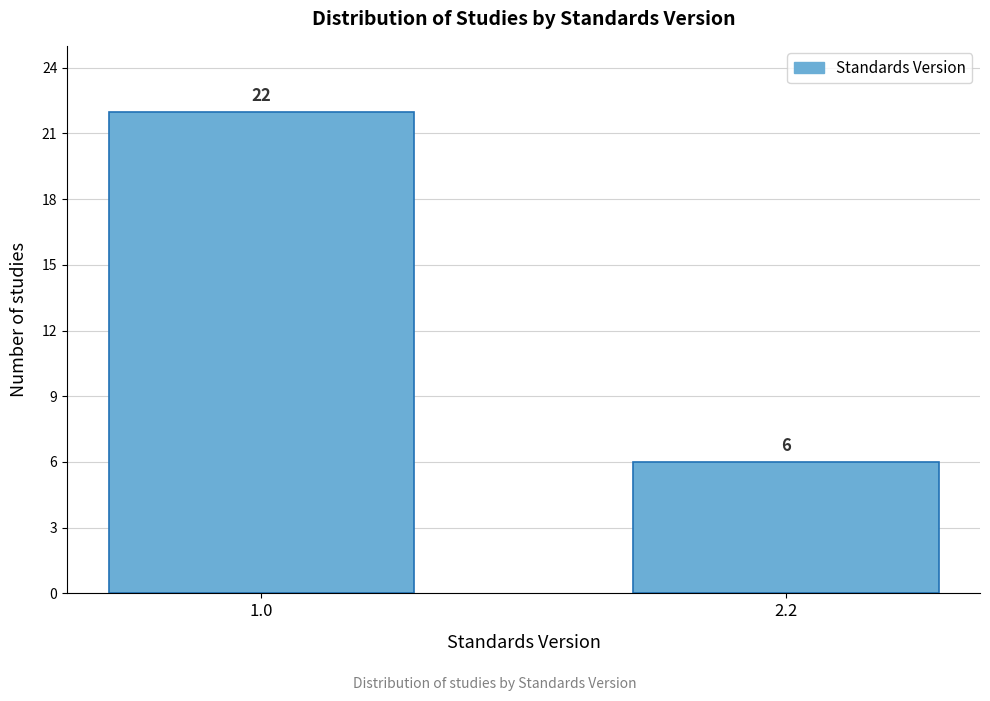

Reading right to left, list all the values displayed in this chart.

2.2=6	1.0=22